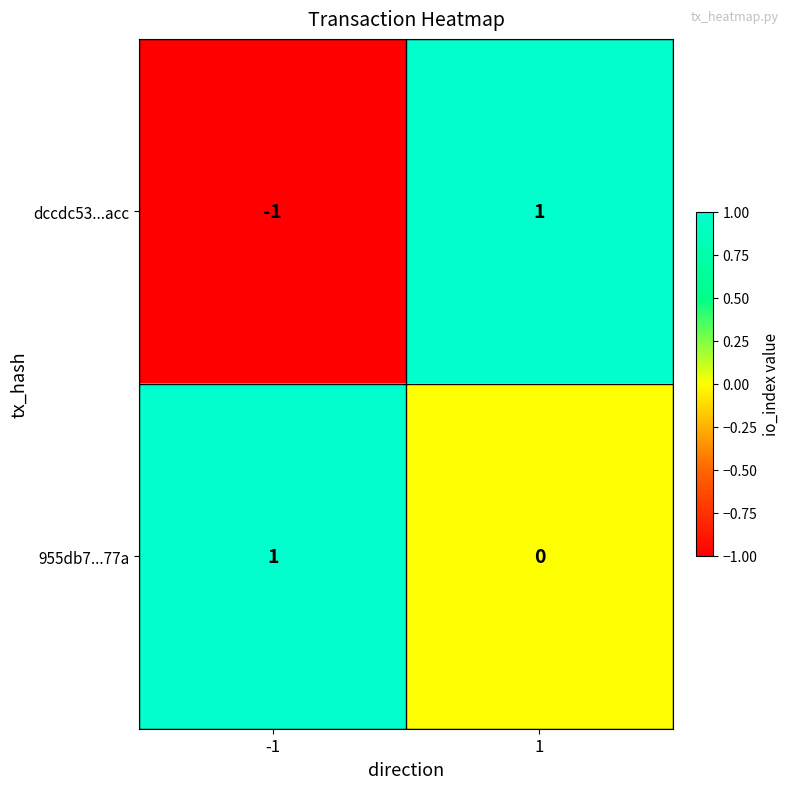

Which category has the lowest value across all series?

-1